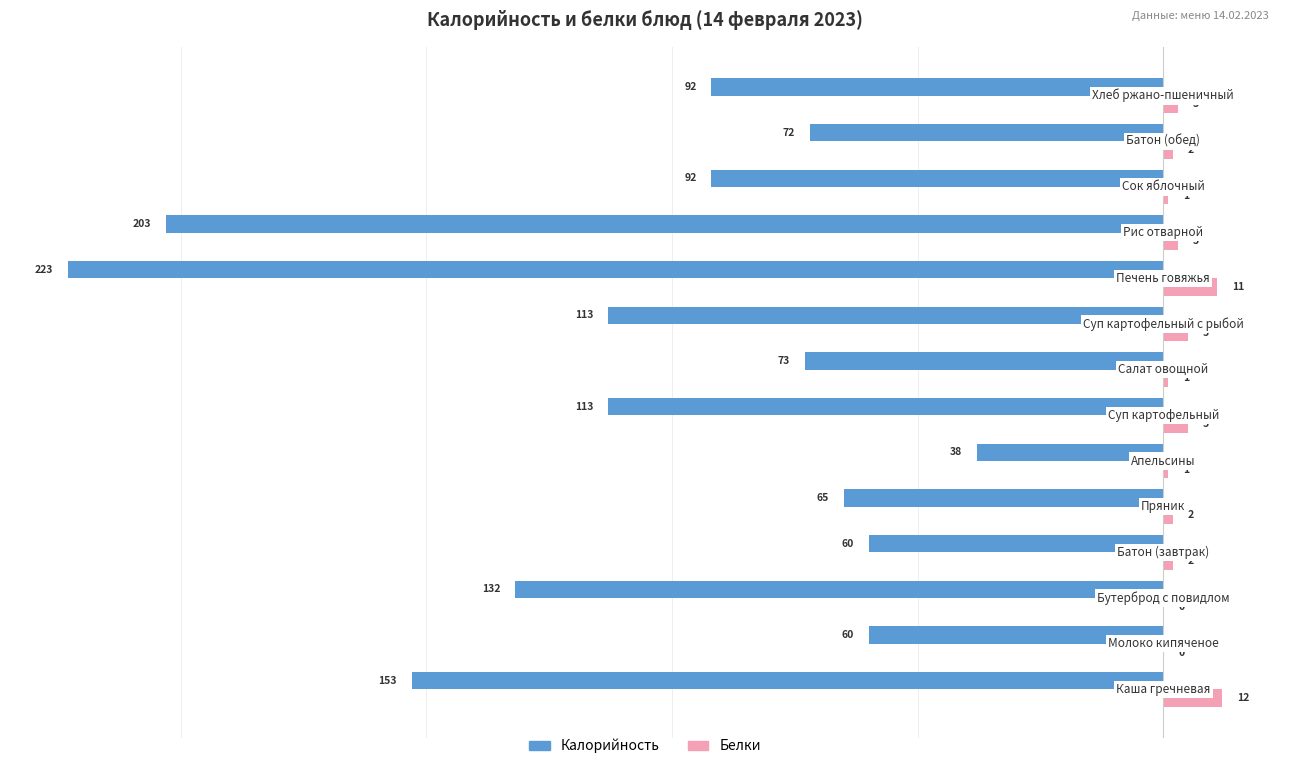

What is the maximum value shown in the chart?

12